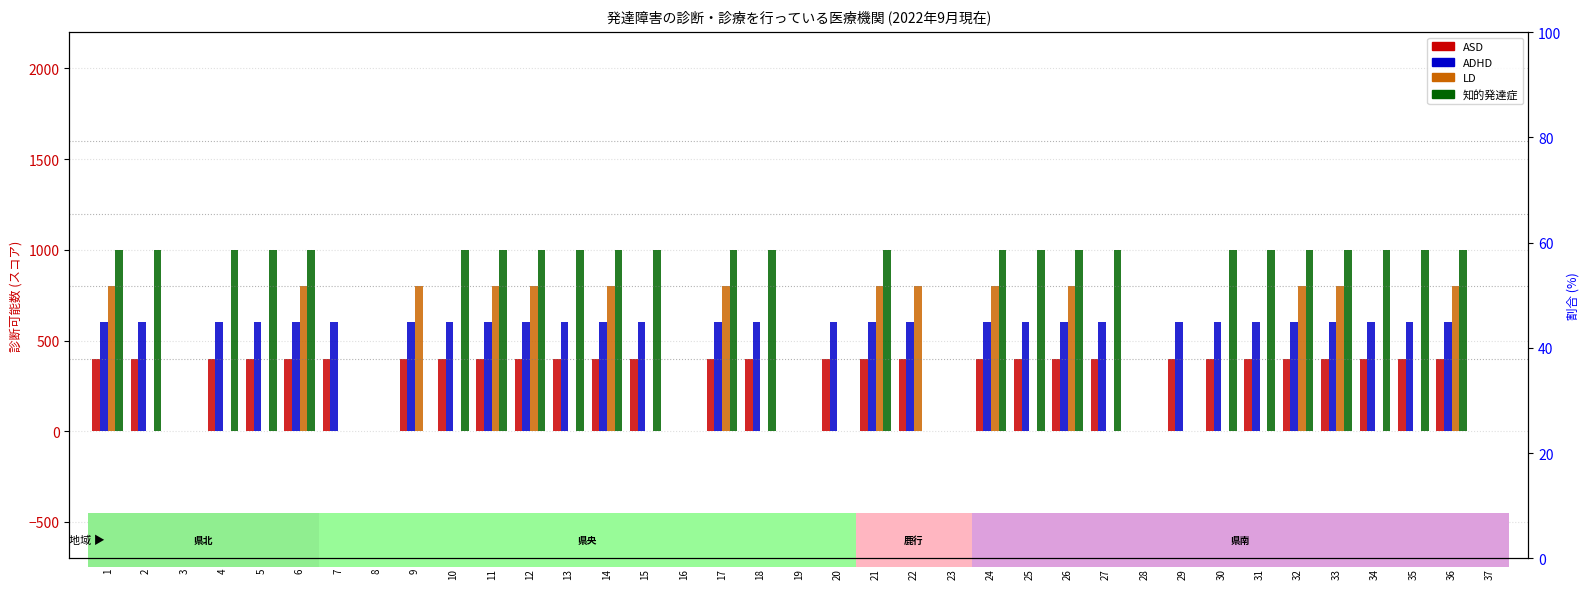

What is the sum of all ADHD values?

18000